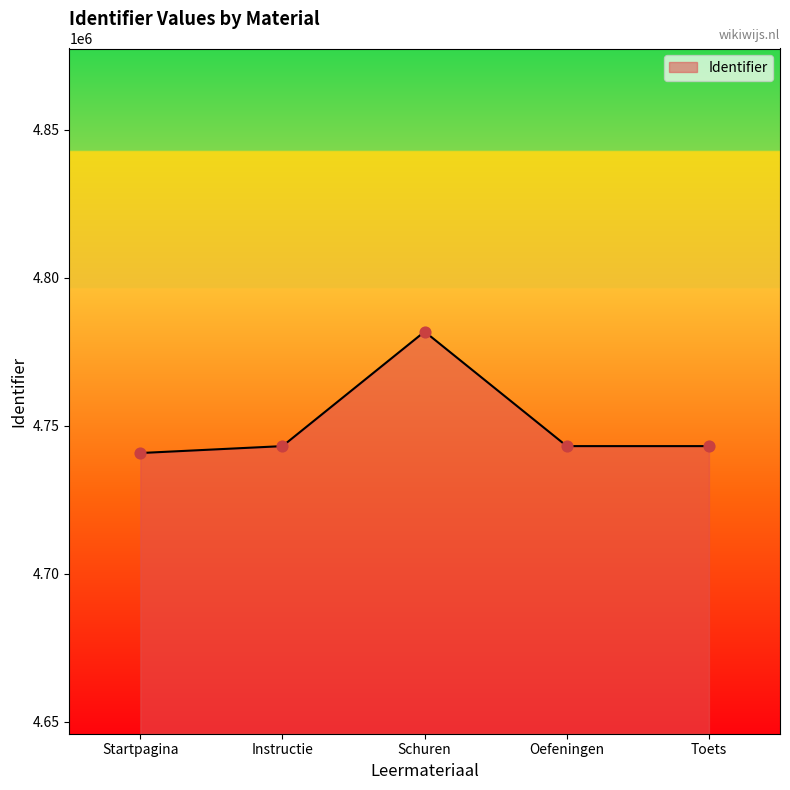

Approximately how many times larger is the value at Toets compared to Startpagina?

1.0